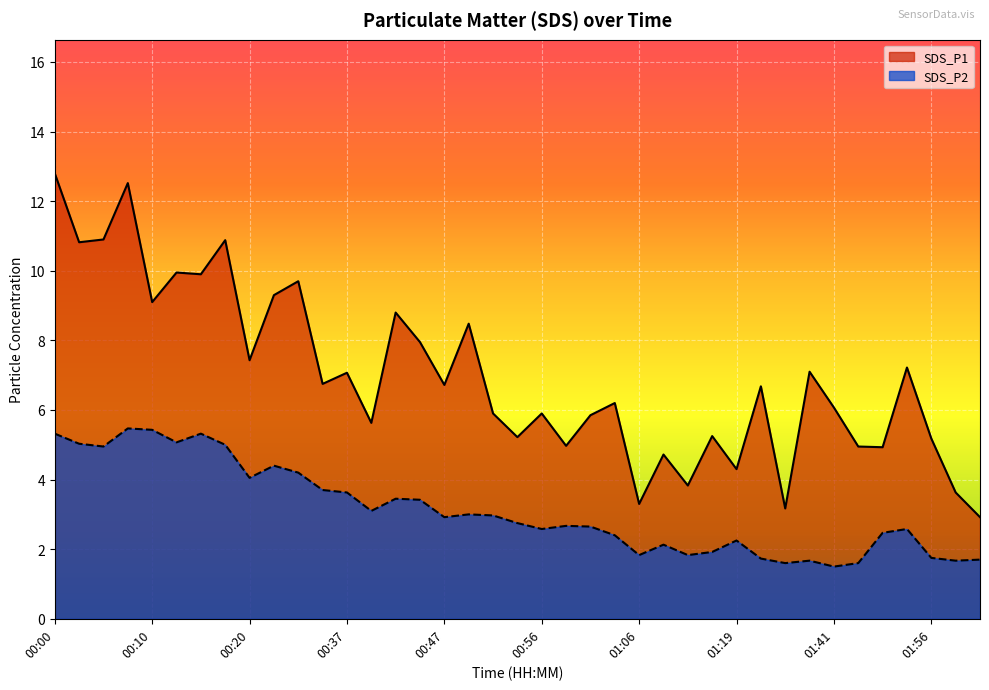

Which series has the widest spread of values?

SDS_P1